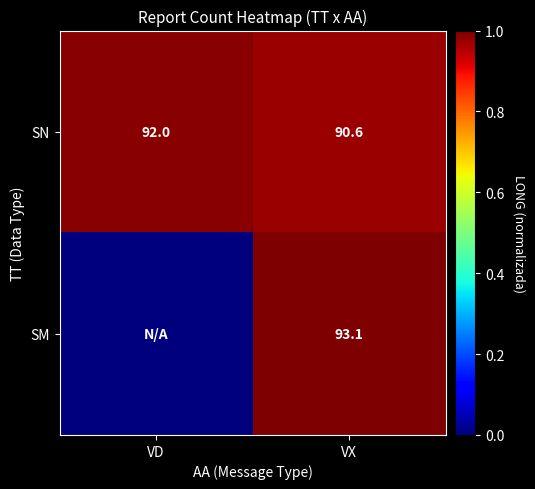

What is the average value of the SN series?

91.3